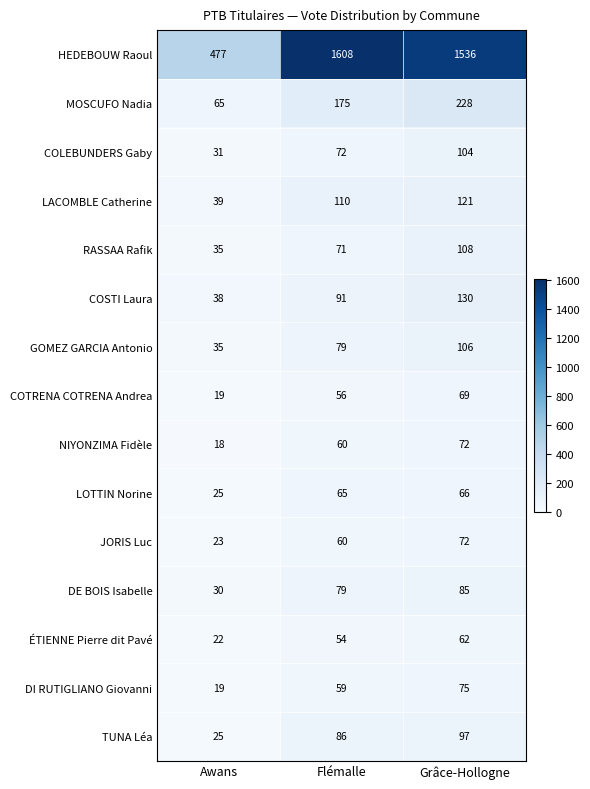

Between Awans and Grâce-Hollogne, which series saw the biggest shift?

HEDEBOUW Raoul